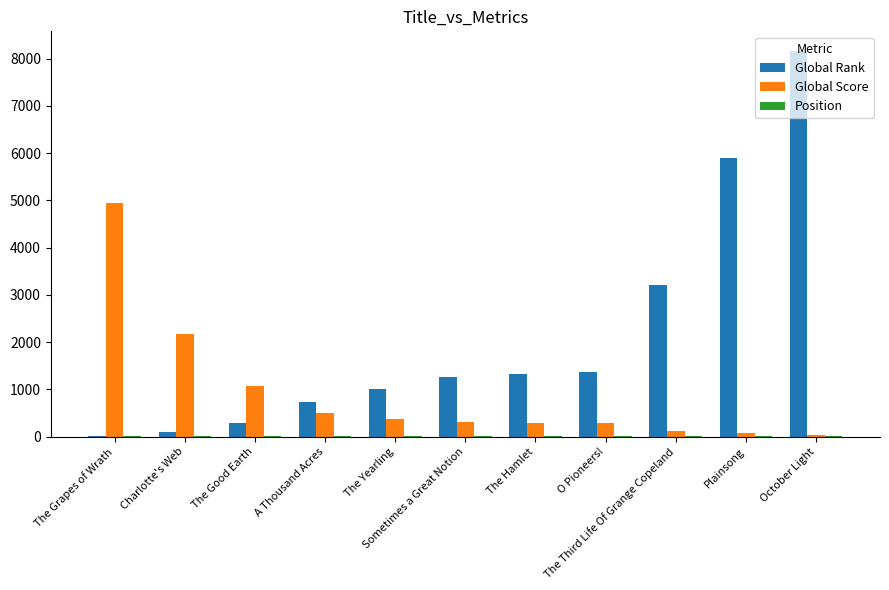

What is the maximum value for Global Score?

4944